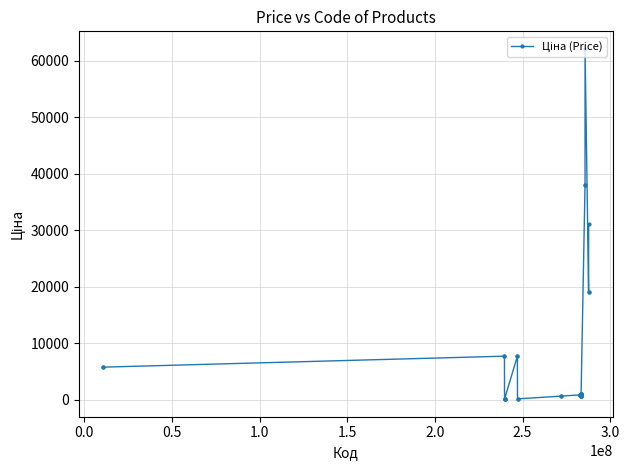

True or false: there are more than 0 points higher than both neighbors.

True